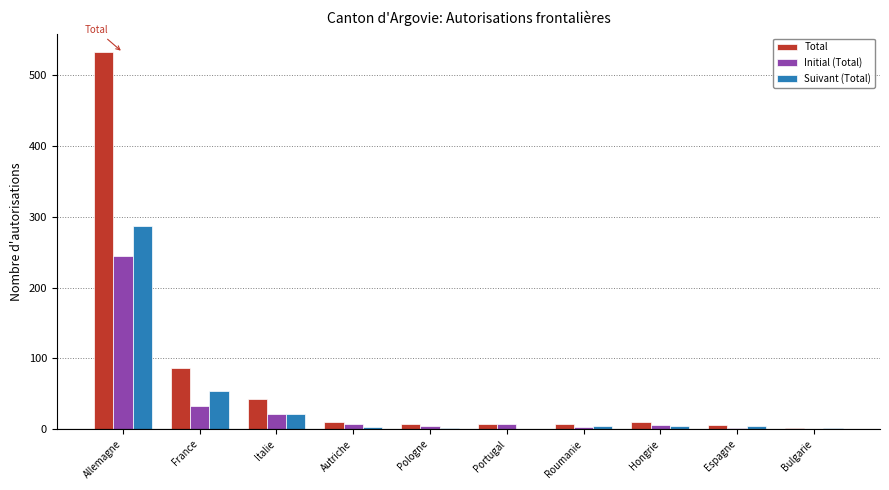

What are all the series names shown in the legend?

Total, Initial (Total), Suivant (Total)